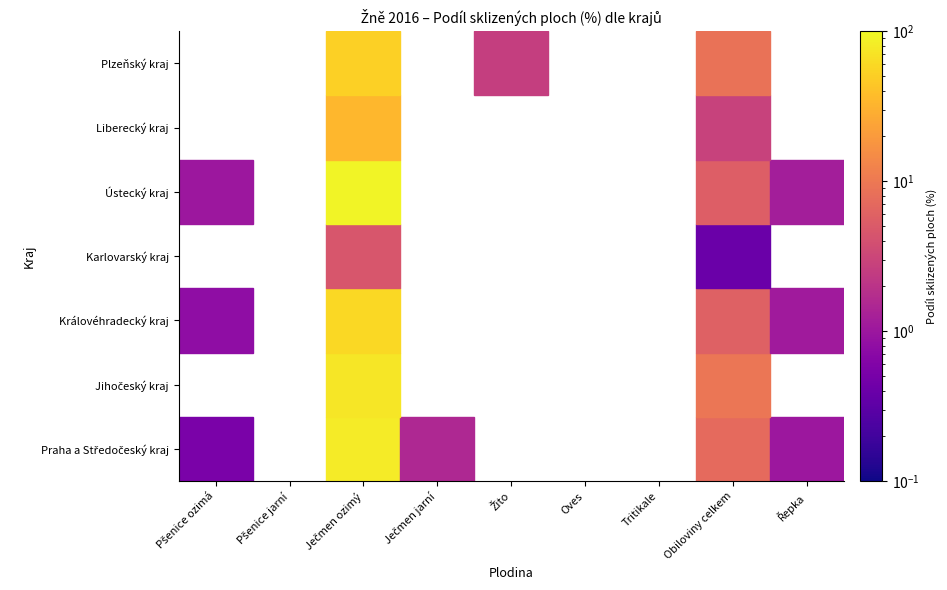

What is the difference between the maximum and second lowest values in the Jihočeský kraj series?

74.1